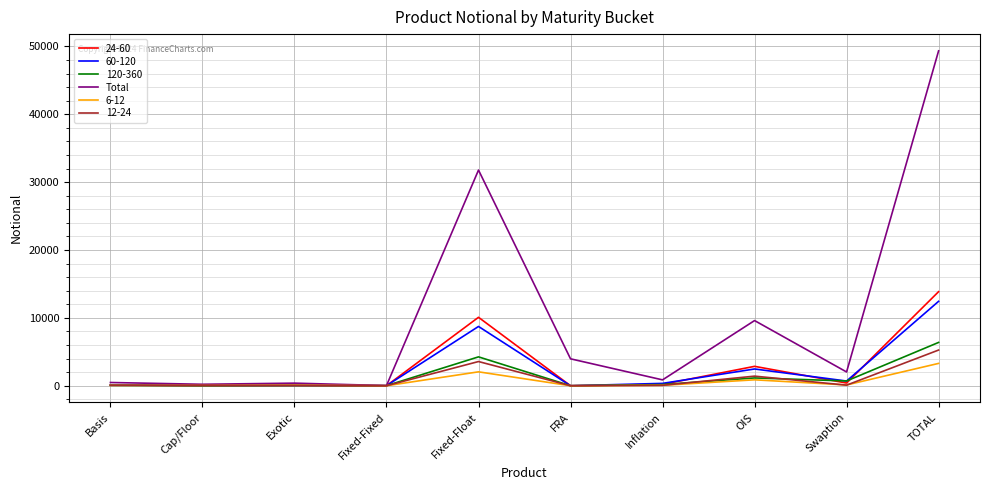

The 60-120 series shows 12451 at Fixed-Float. True or false?

False